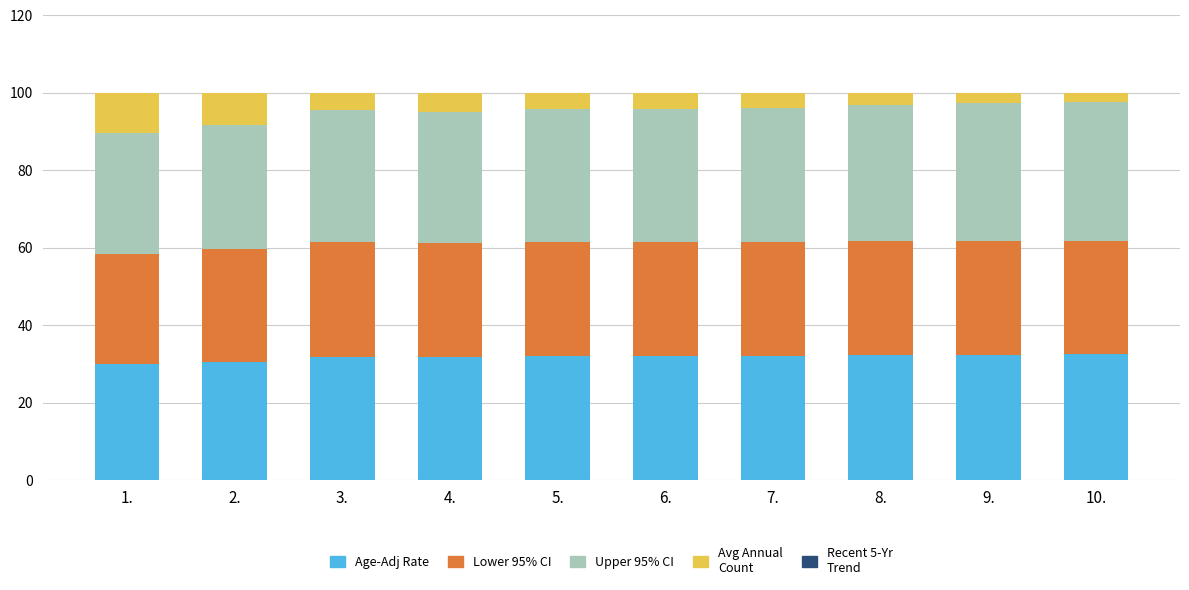

Are the bars grouped side by side (vs. stacked)?

No